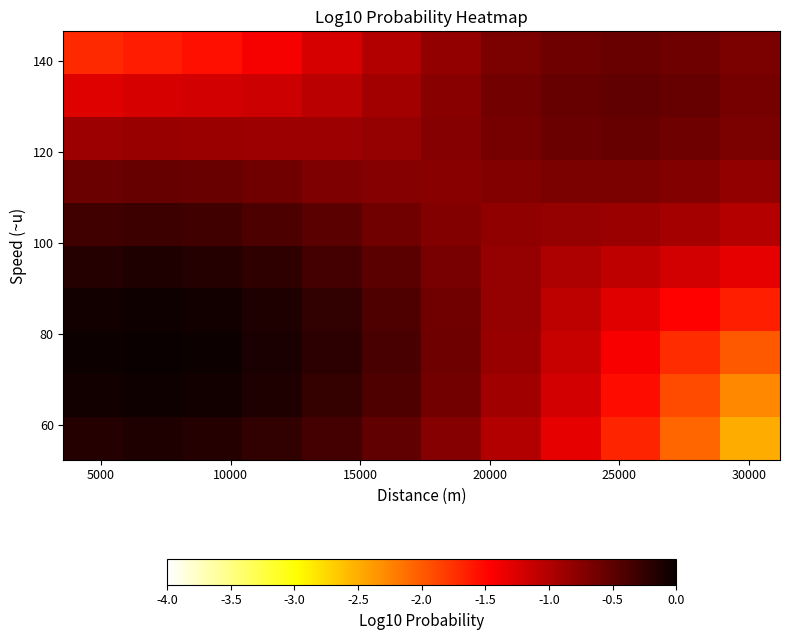

At how many categories does at least one series exceed -1?

12